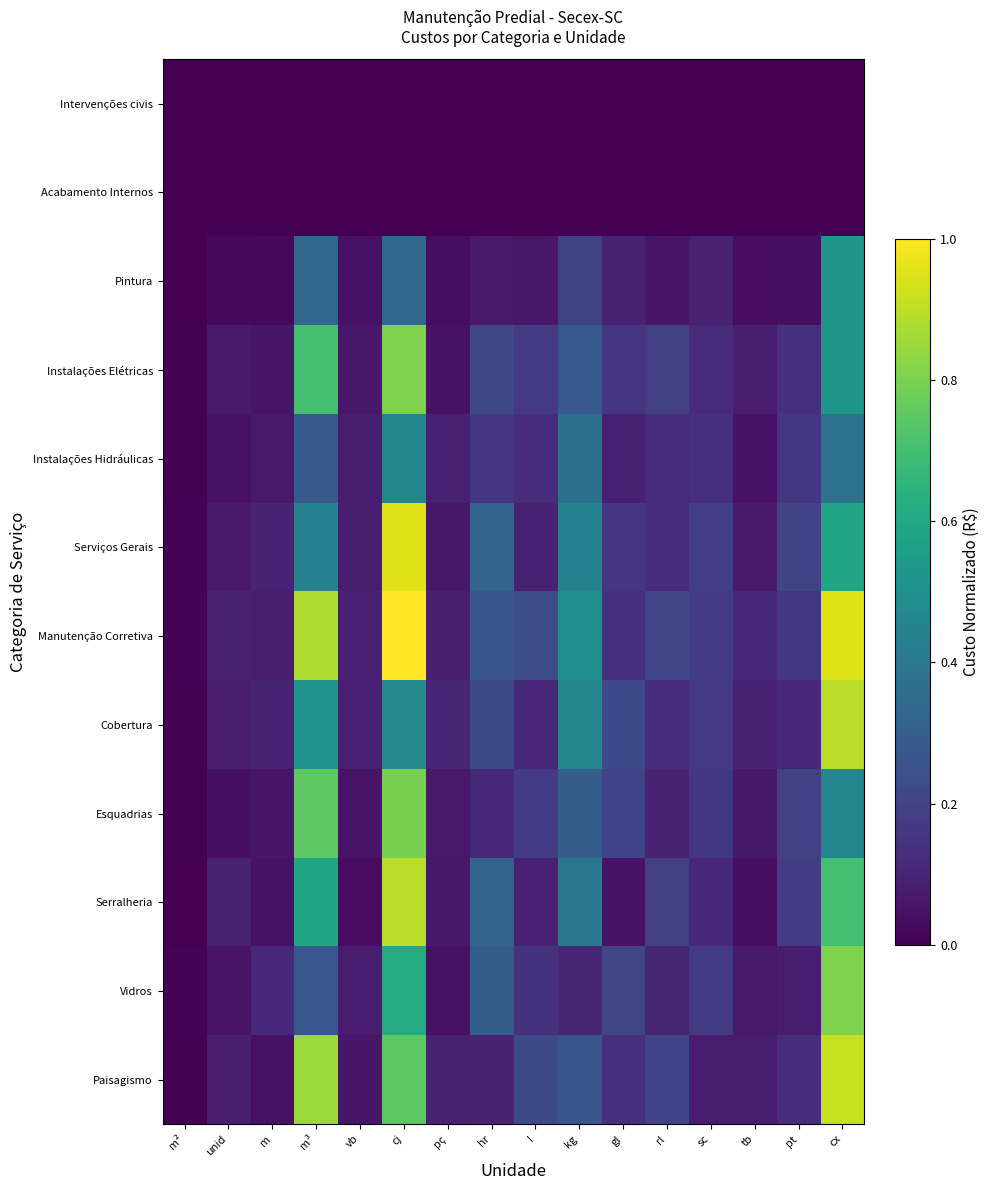

At kg, list the series in order from smallest to largest.

Intervenções civis, Acabamento Internos, Vidros, Pintura, Paisagismo, Instalações Elétricas, Esquadrias, Instalações Hidráulicas, Serralheria, Serviços Gerais, Cobertura, Manutenção Corretiva